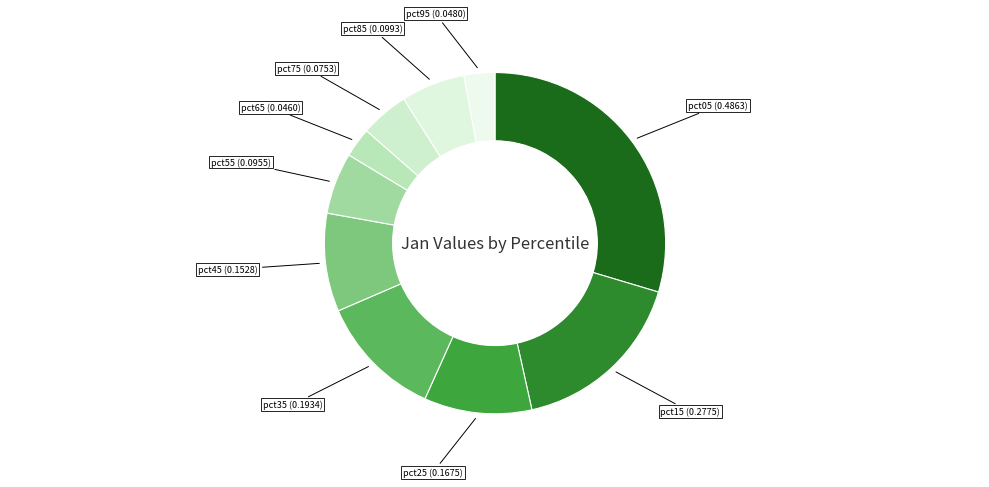

How many slices are in this pie chart?

10